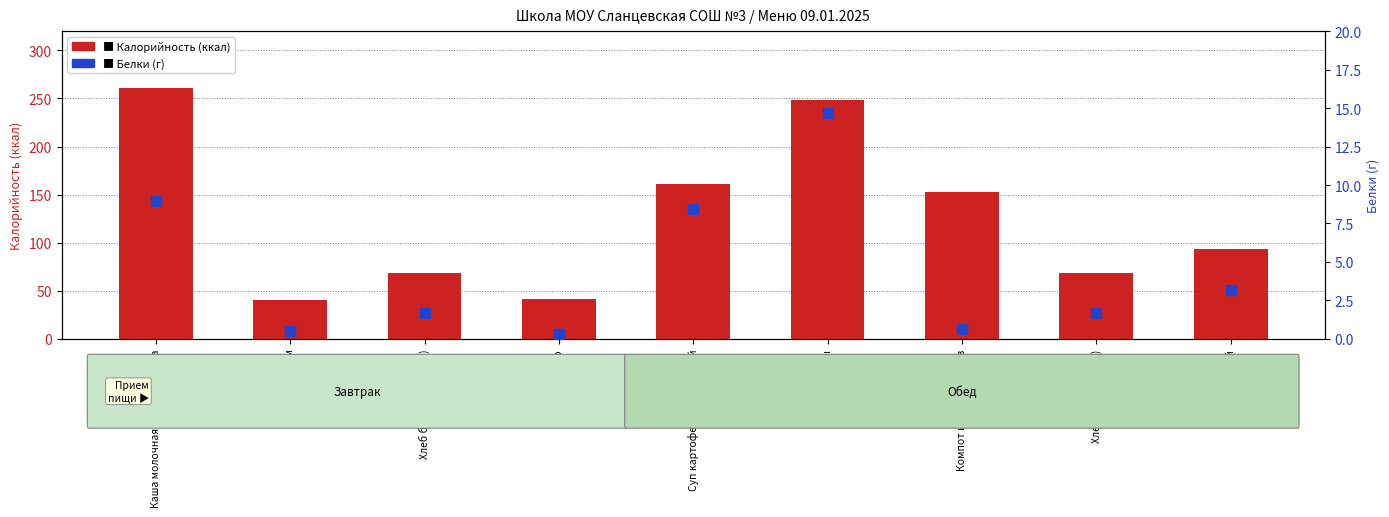

At how many categories does at least one series exceed 250?

1